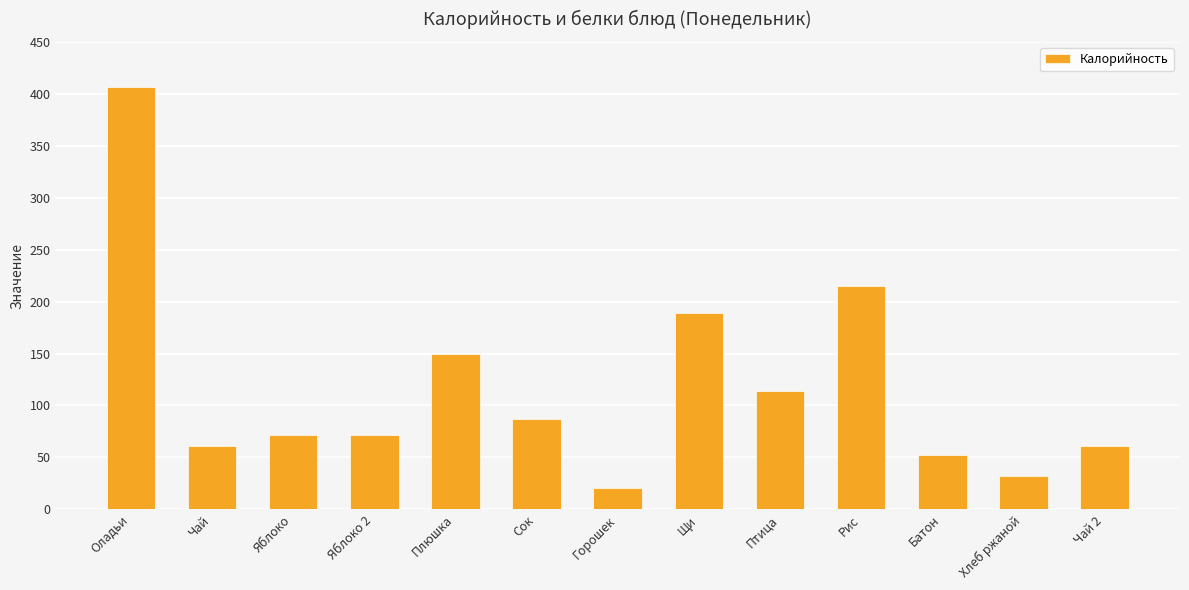

What is the difference between the second highest and second lowest values?

183